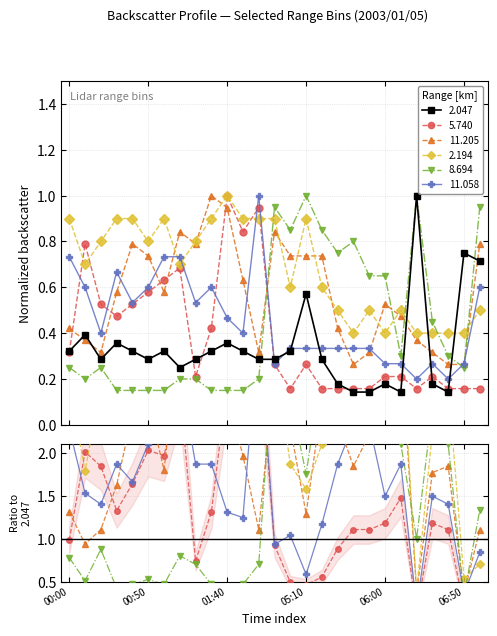

Reading right to left, list all the values displayed in this chart.

2.047: 0.7	0.8	0.1	0.2	1.0	0.1	0.2	0.1	0.1	0.2	0.3	0.6	0.3	0.3	0.3	0.3	0.4	0.3	0.3	0.2	0.3	0.3	0.3	0.4	0.3	0.4	0.3
5.740: 0.2	0.2	0.2	0.2	0.2	0.2	0.2	0.2	0.2	0.2	0.2	0.3	0.2	0.3	0.9	0.8	1.0	0.4	0.2	0.7	0.6	0.6	0.5	0.5	0.5	0.8	0.3
11.205: 0.8	0.3	0.3	0.3	0.4	0.5	0.5	0.3	0.3	0.4	0.7	0.7	0.7	0.8	0.3	0.6	0.9	1.0	0.8	0.8	0.6	0.7	0.8	0.6	0.3	0.4	0.4
2.194: 0.5	0.4	0.4	0.4	0.4	0.5	0.4	0.5	0.4	0.5	0.6	0.9	0.6	0.9	0.9	0.9	1.0	0.9	0.8	0.7	0.9	0.8	0.9	0.9	0.8	0.7	0.9
8.694: 0.9	0.2	0.3	0.5	1.0	0.3	0.7	0.7	0.8	0.8	0.8	1.0	0.8	0.9	0.2	0.1	0.1	0.1	0.2	0.2	0.1	0.1	0.1	0.1	0.2	0.2	0.2
11.058: 0.6	0.3	0.2	0.3	0.2	0.3	0.3	0.3	0.3	0.3	0.3	0.3	0.3	0.3	1.0	0.4	0.5	0.6	0.5	0.7	0.7	0.6	0.5	0.7	0.4	0.6	0.7